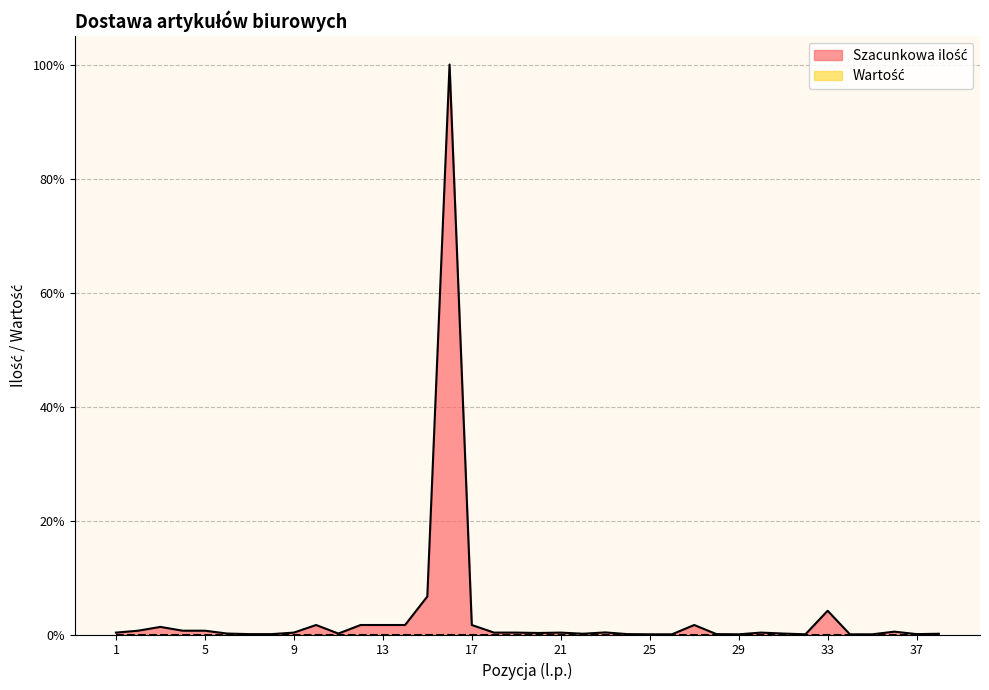

True or false: there are more than 0 points higher than both neighbors.

True